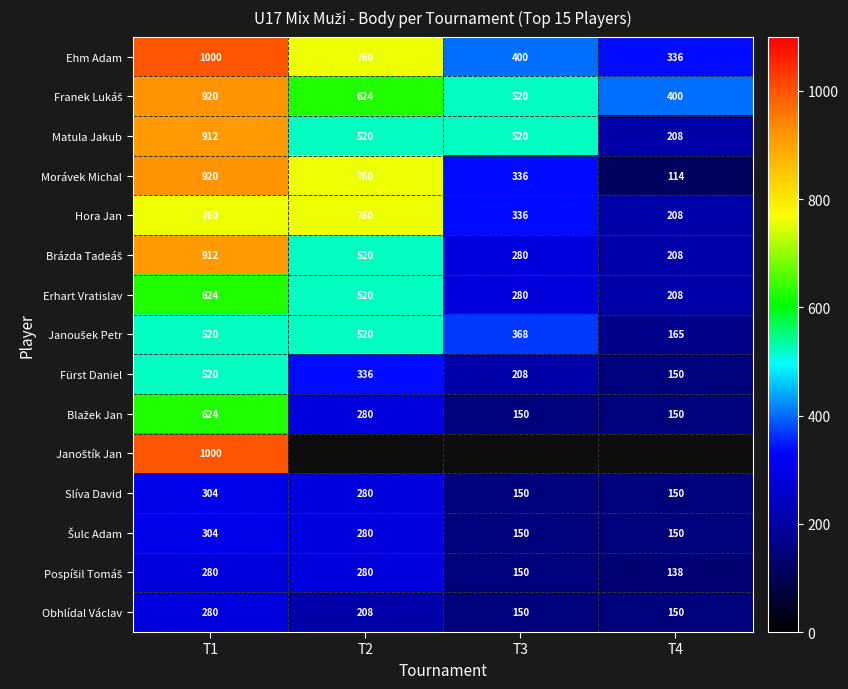

What is the difference between the maximum and minimum values in the Slíva David series?

154